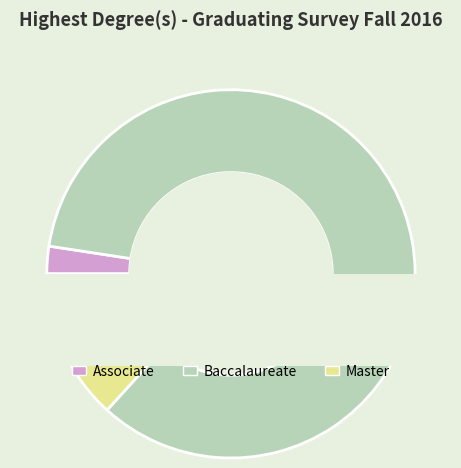

The Baccalaureate slice represents 72% of the pie. True or false?

False